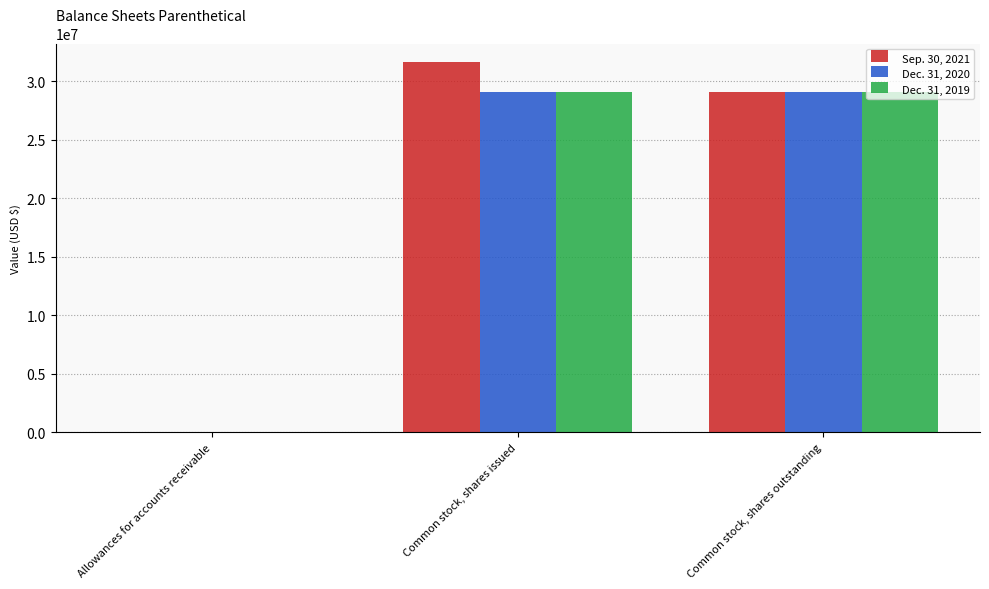

Reading left to right, what are all the values shown in this chart?

Sep. 30, 2021: 10089	31630883	29061883
Dec. 31, 2020: 10089	29061883	29061883
Dec. 31, 2019: 17455	29061883	29061883